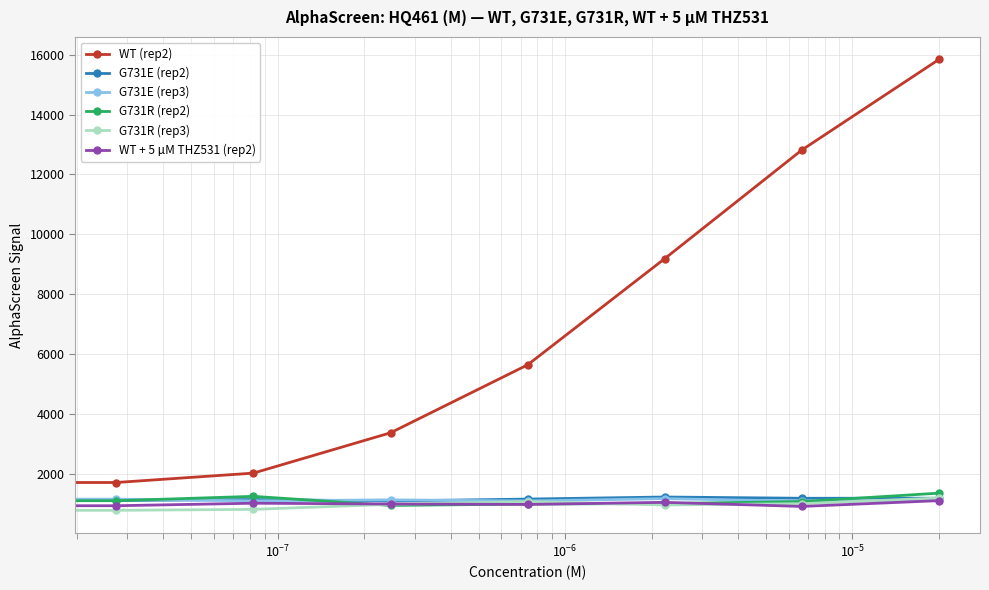

What is the value of the WT + 5 µM THZ531 (rep2) point at the 5th from the left?

993